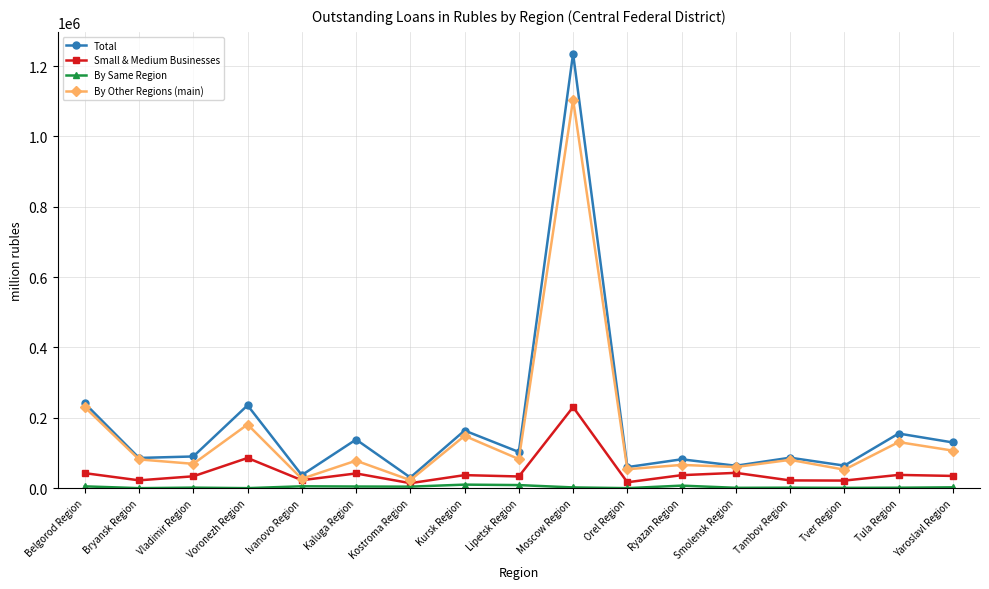

Which label corresponds to the largest value in the chart?

Moscow Region